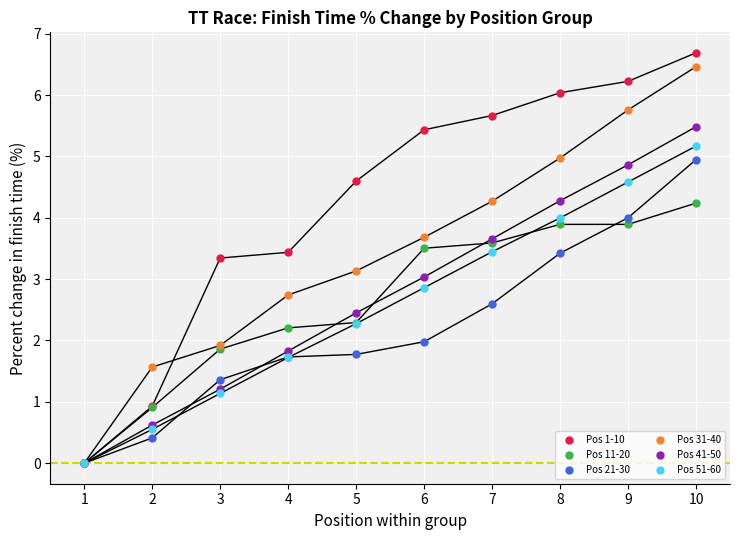

What value does the Pos 1-10 series have at 7?

5.7